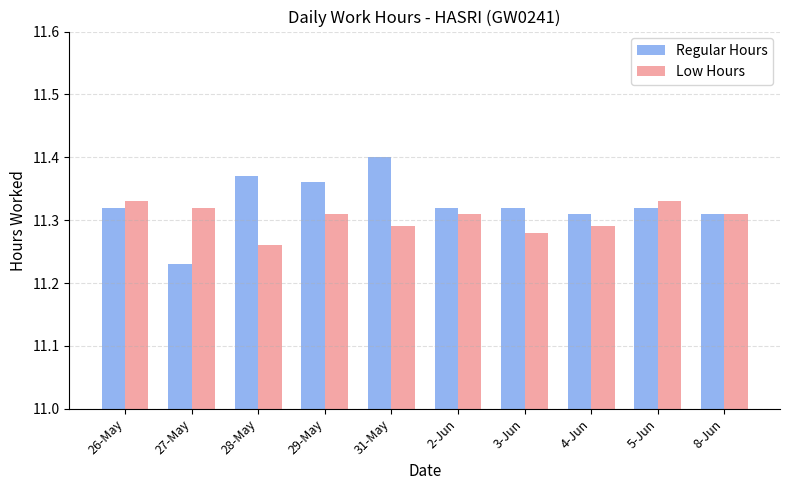

What is the sum of the Regular Hours values at 29-May and 27-May?

22.6